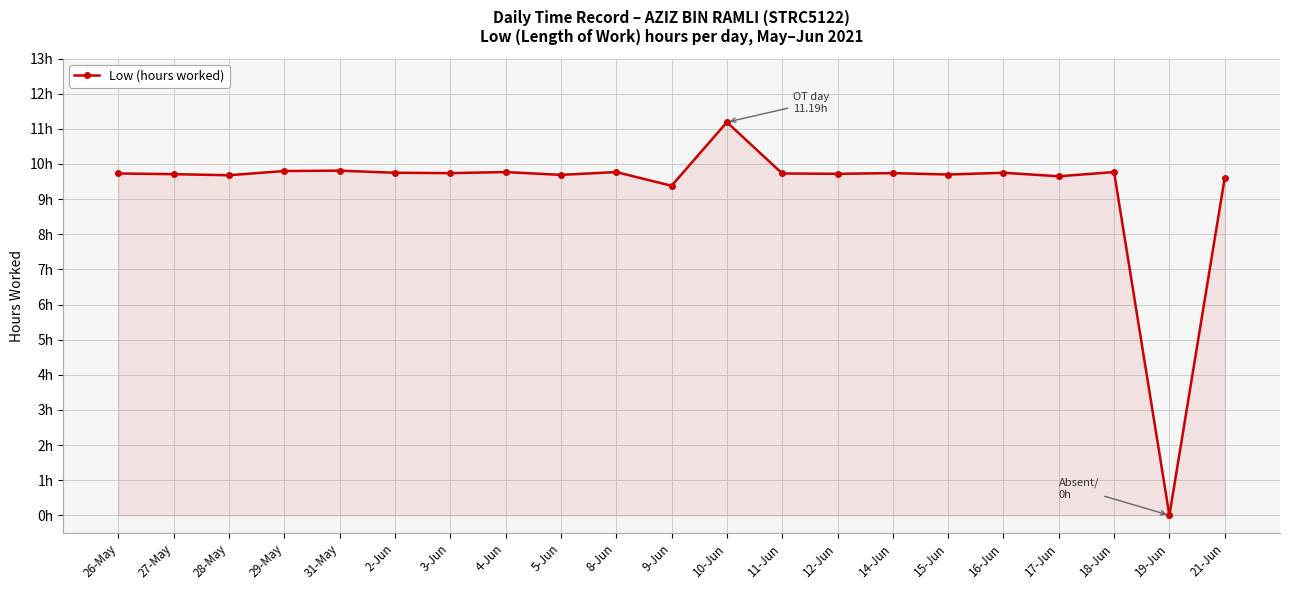

Between 28-May and 21-Jun, which is larger?

28-May